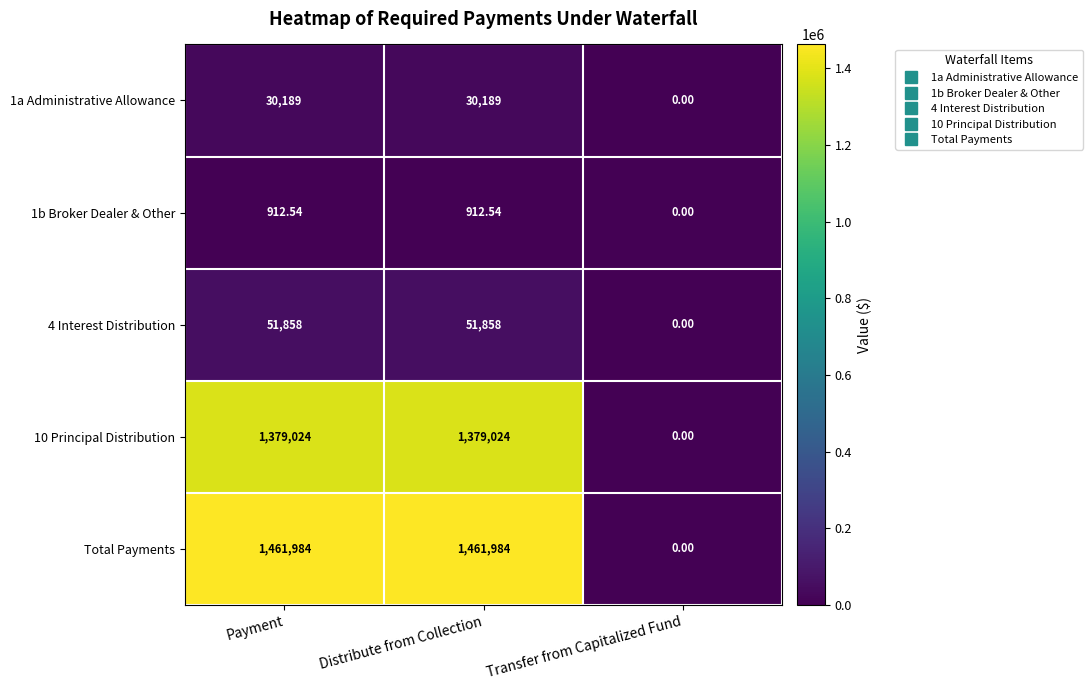

Which series has the largest range (max minus min)?

Total Payments